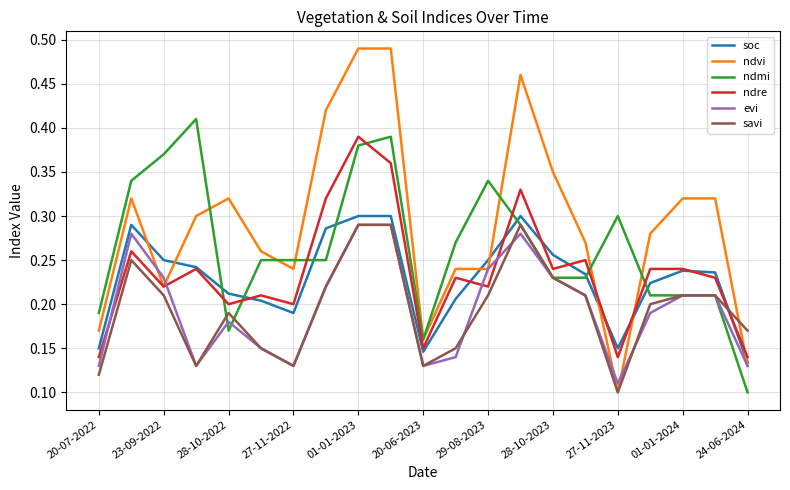

Which series has the largest total across all categories?

ndvi